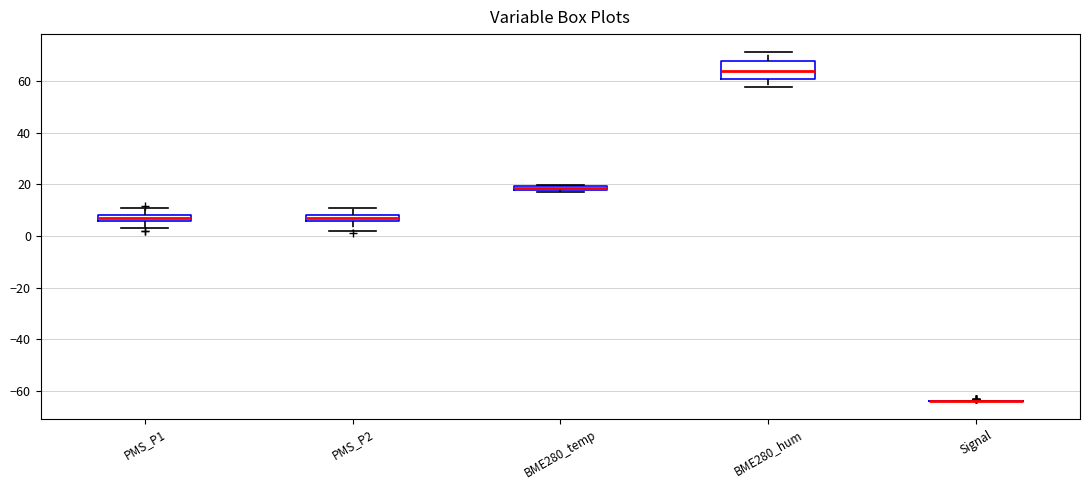

Comparing the boxes themselves (not the whiskers), which one is the tallest?

BME280_hum